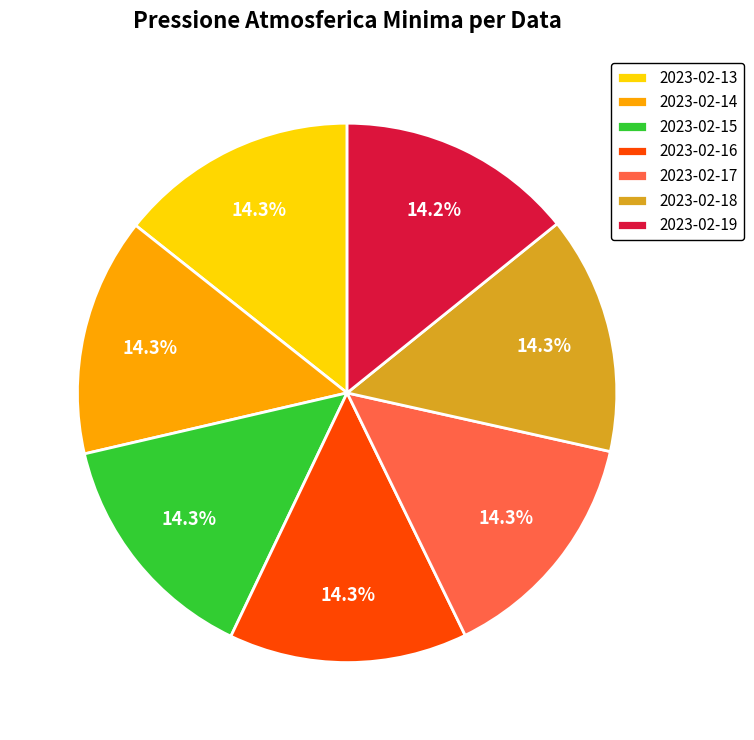

What is the total percentage of 2023-02-18 and 2023-02-13?

28.6%